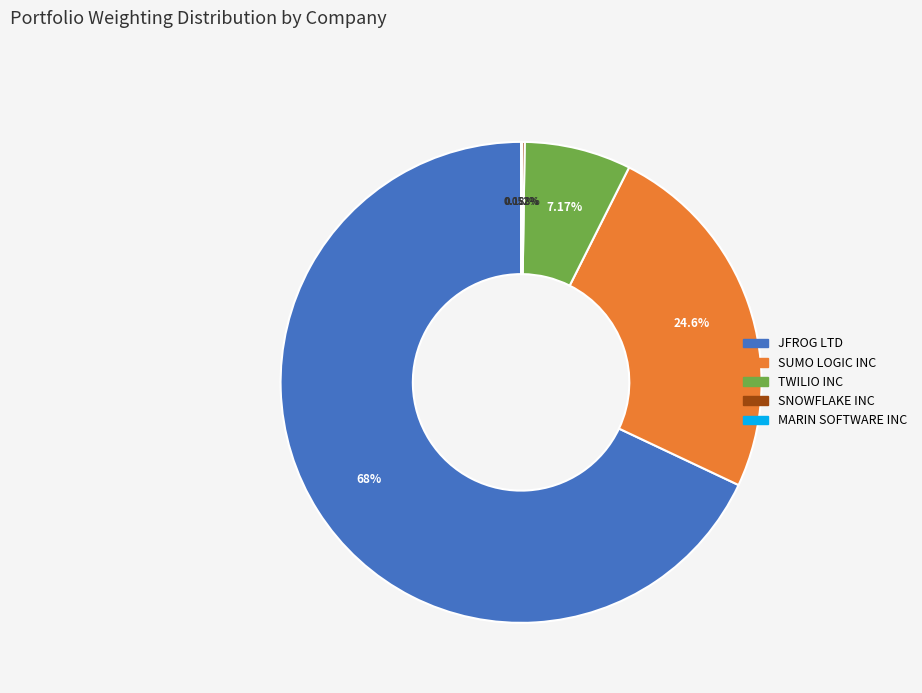

To the nearest percent, what is the difference between the largest and smallest slice percentages?

68%